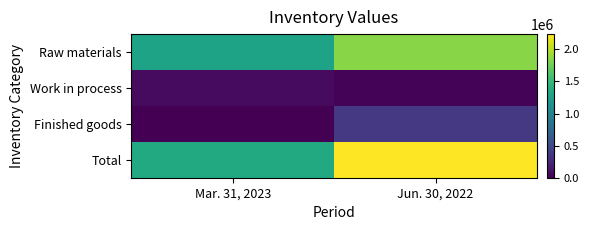

Reading left to right, list all the values displayed in this chart.

Raw materials: Mar. 31, 2023=1299494	Jun. 30, 2022=1844049
Work in process: Mar. 31, 2023=62795	Jun. 30, 2022=22768
Finished goods: Mar. 31, 2023=0	Jun. 30, 2022=371391
Total: Mar. 31, 2023=1362289	Jun. 30, 2022=2238208